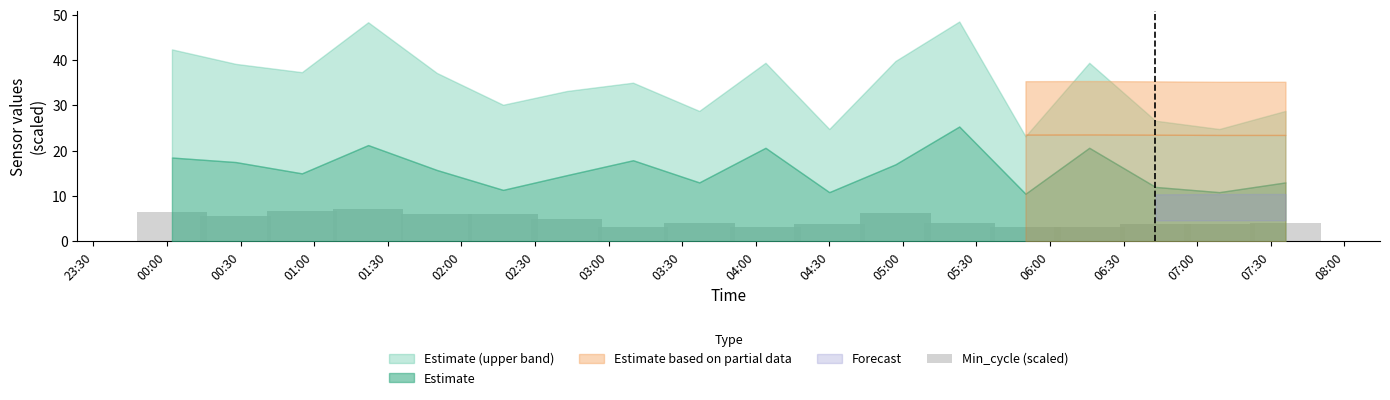

Count the number of categories in the chart.

18